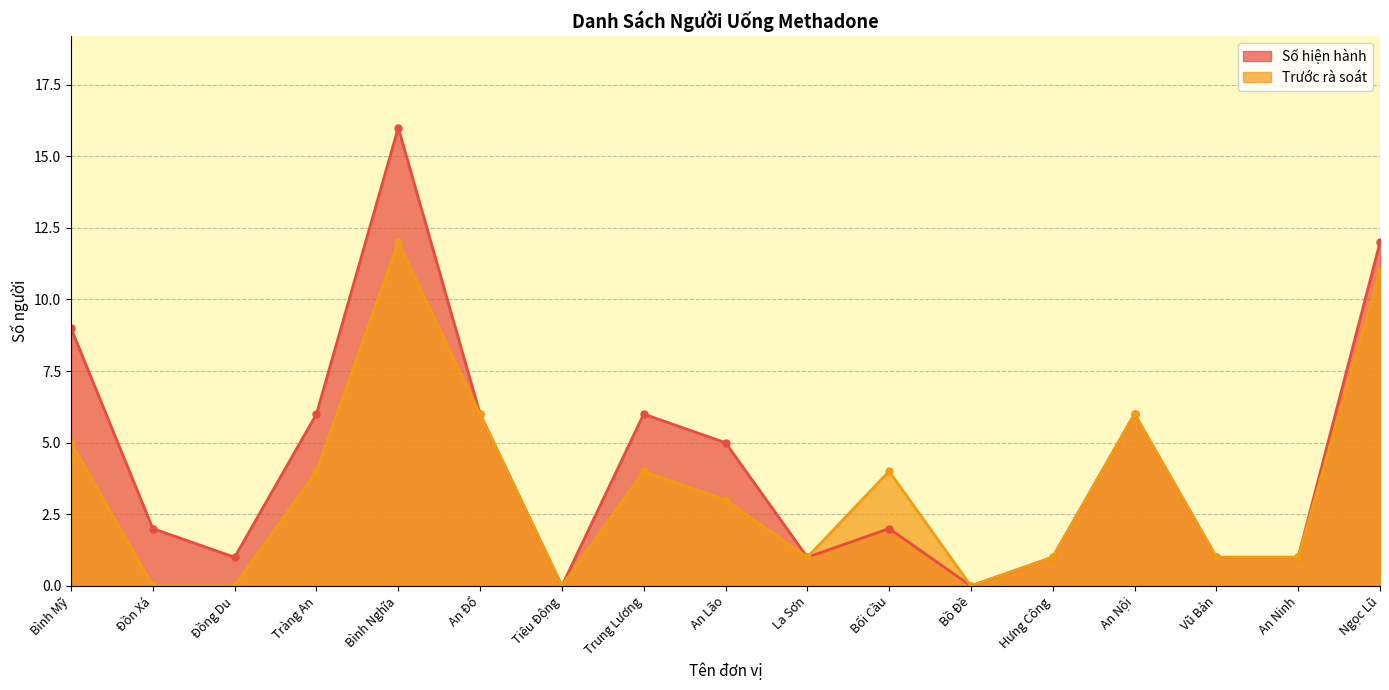

At which category is the sum across all series the highest?

Bình Nghĩa